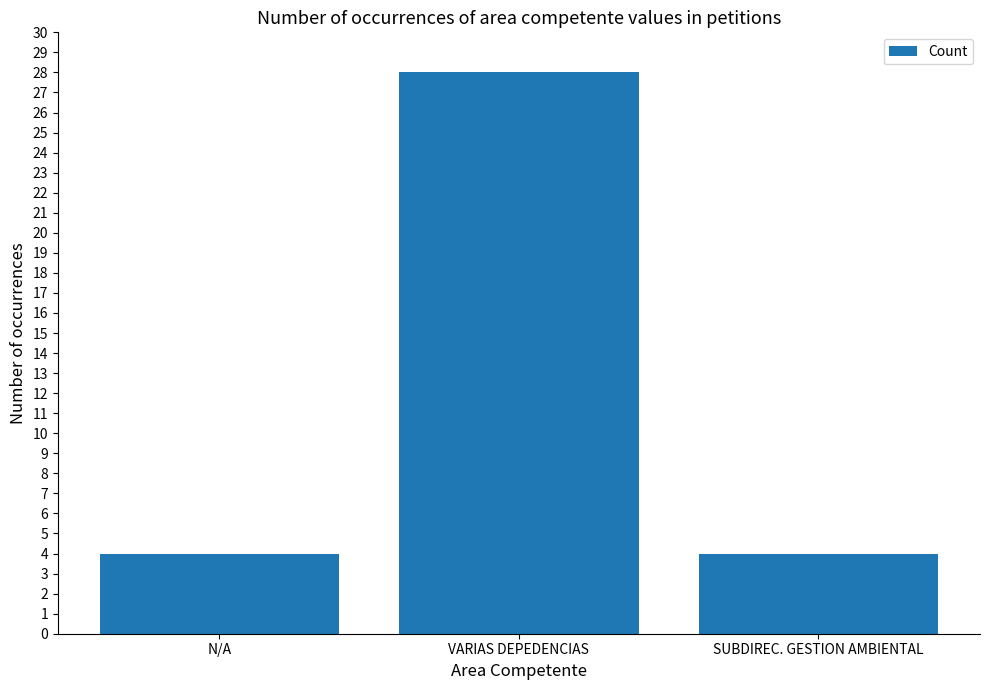

What is the difference between the values at VARIAS DEPEDENCIAS and SUBDIREC. GESTION AMBIENTAL?

24